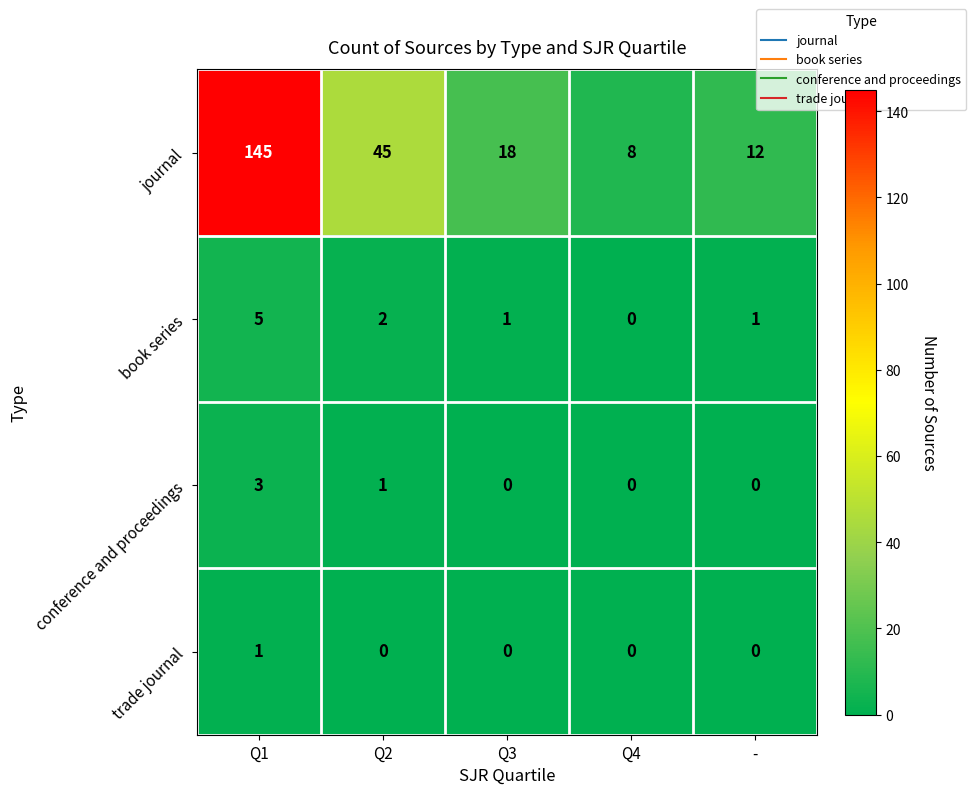

What is the difference between the maximum and minimum values in the conference and proceedings series?

3